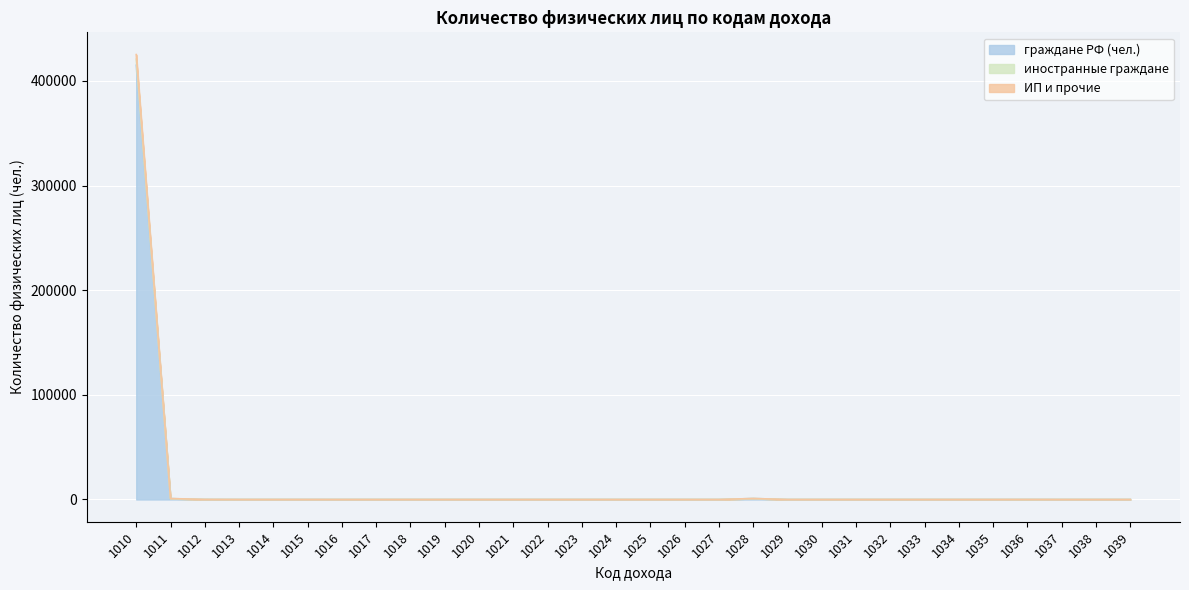

True or false: иностранные граждане and граждане РФ (чел.) cross at least once.

False